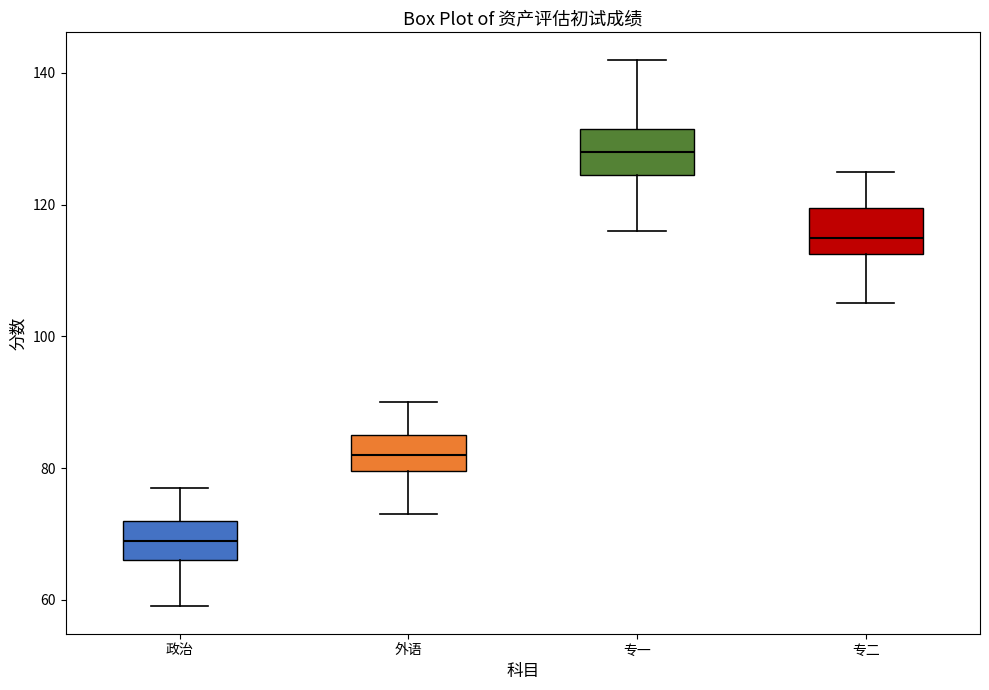

Which box's median line is the lowest?

政治